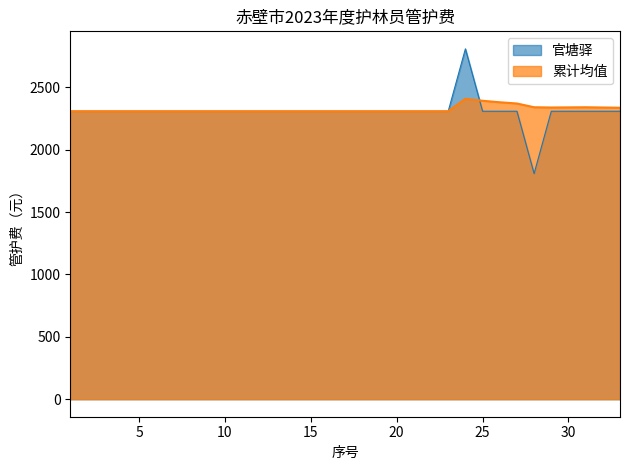

Where is the first local minimum for 官塘驿?

28